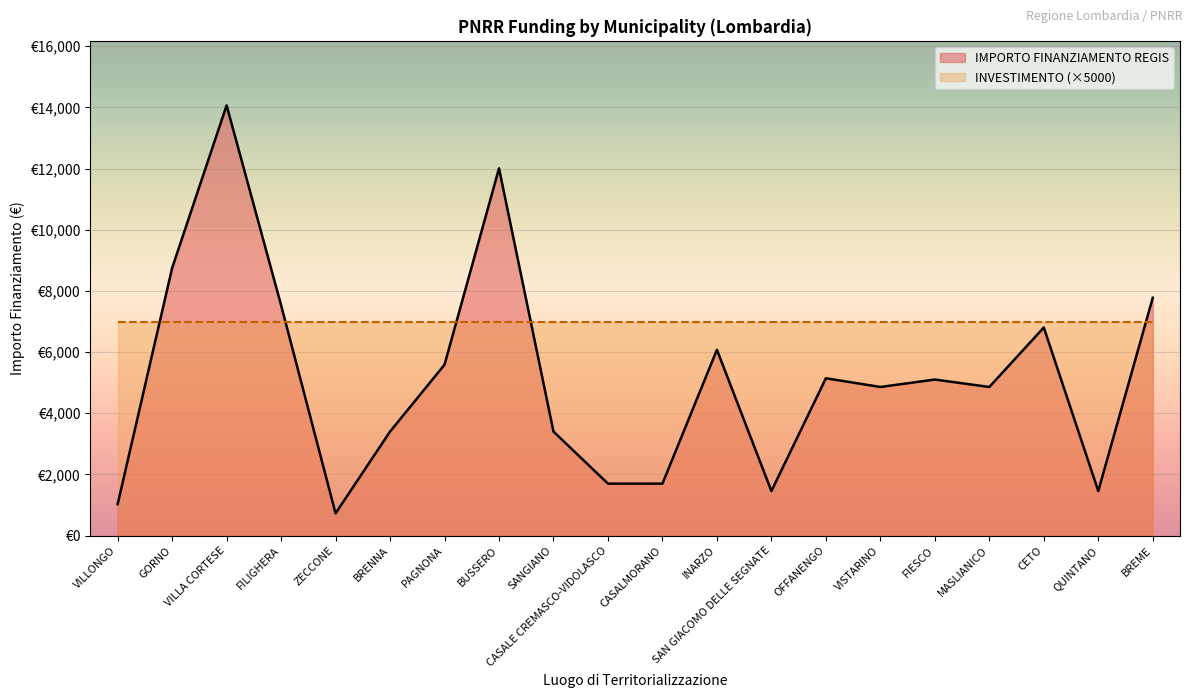

What is the sum of all values?

103441